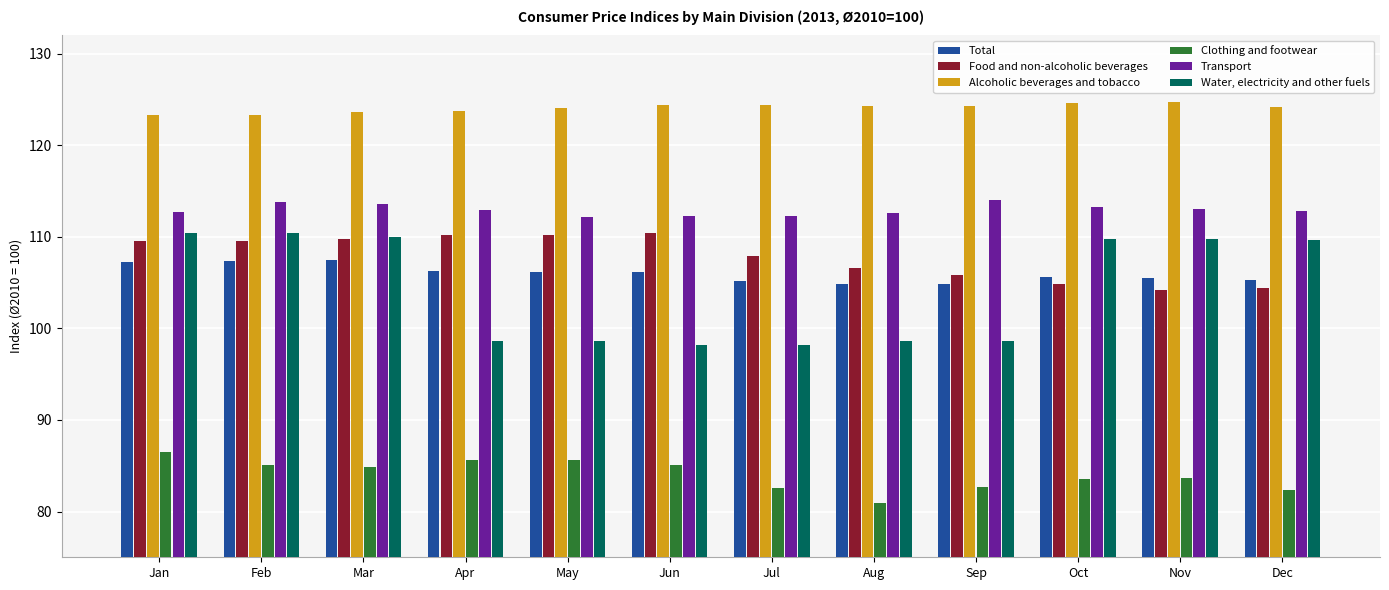

What value does the Transport series have at Jan?

112.7